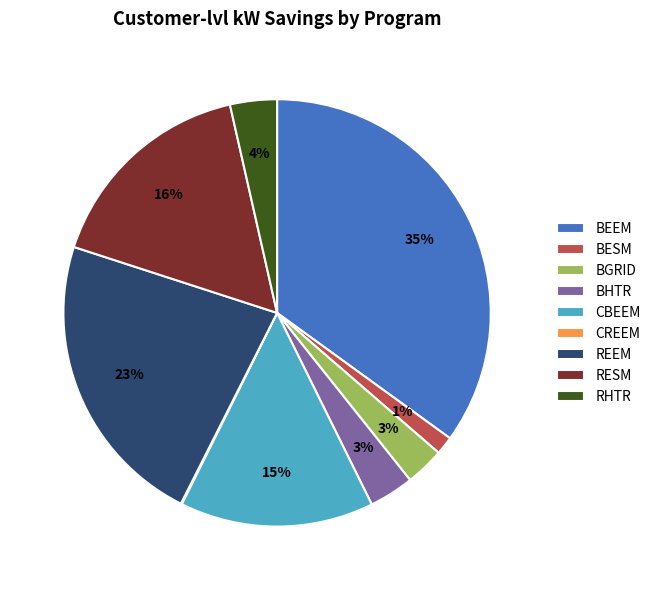

Is there a majority slice in this chart?

No